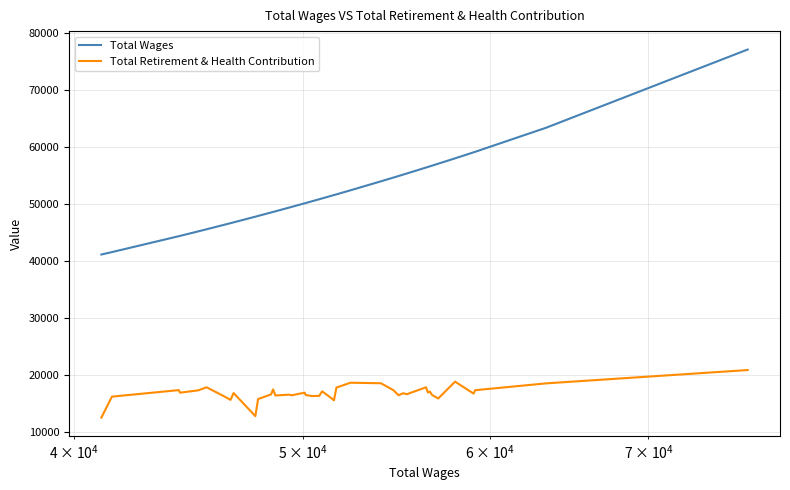

True or false: Total Retirement & Health Contribution and Total Wages intersect in this chart.

False